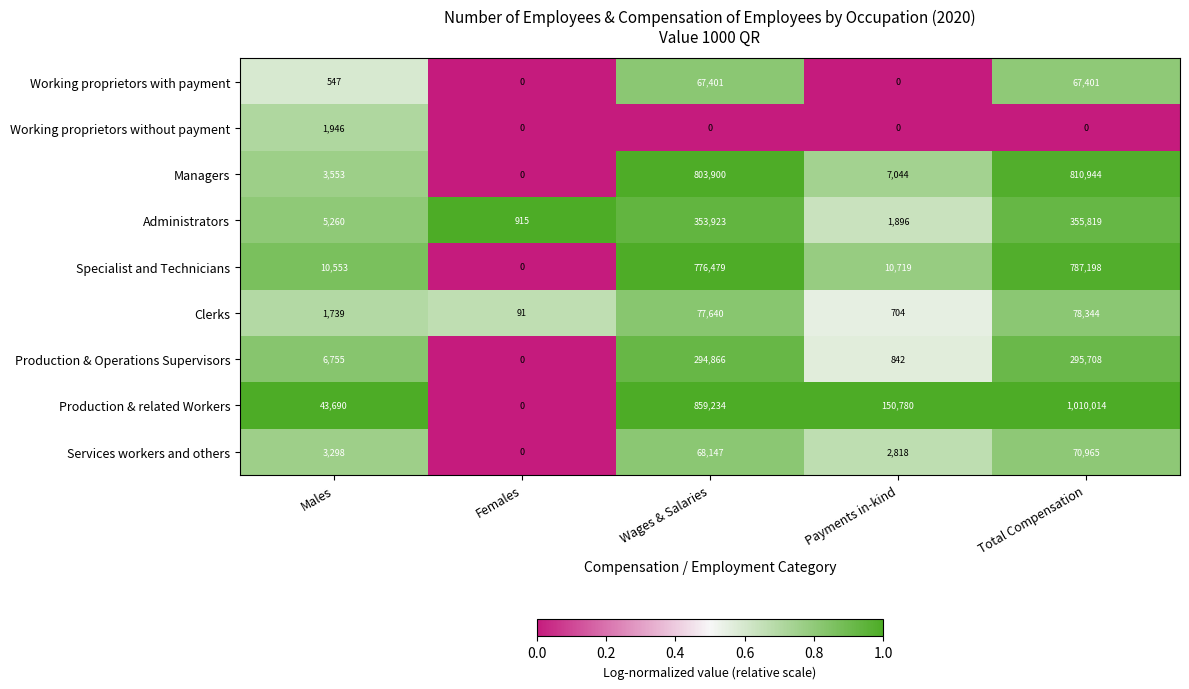

At Males, list the series in order from largest to smallest.

Production & related Workers, Specialist and Technicians, Production & Operations Supervisors, Administrators, Managers, Services workers and others, Working proprietors without payment, Clerks, Working proprietors with payment